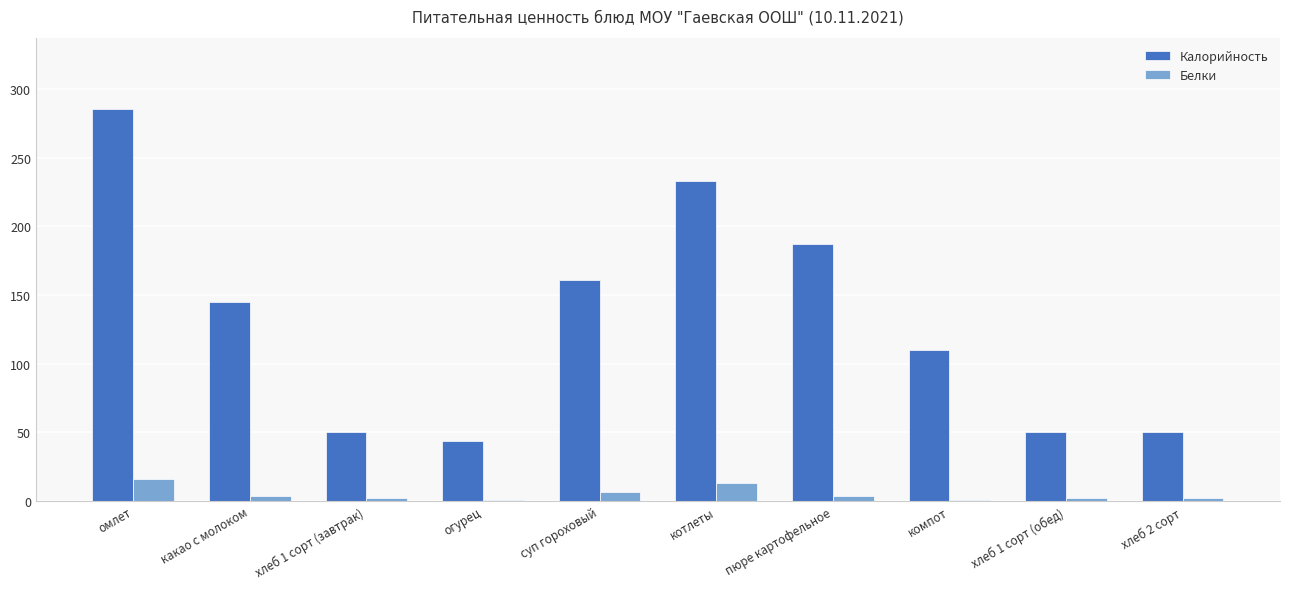

Are the bars grouped side by side (vs. stacked)?

Yes